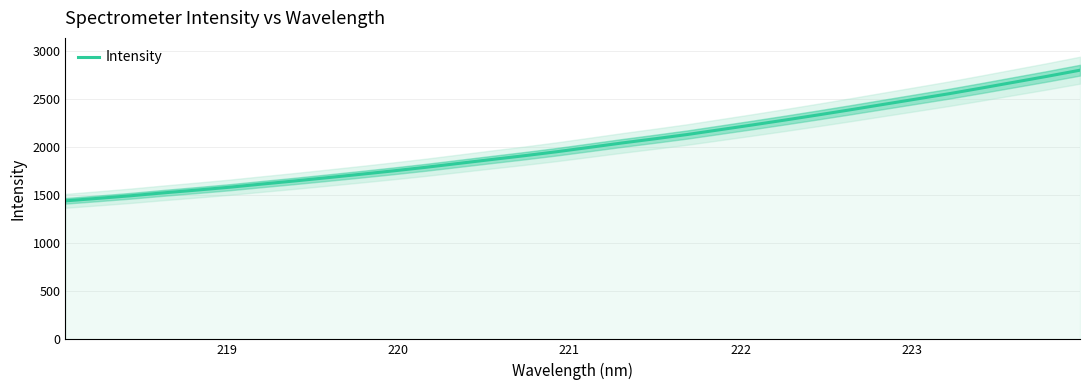

Is it true that the value at 31 is 1486.6?

False